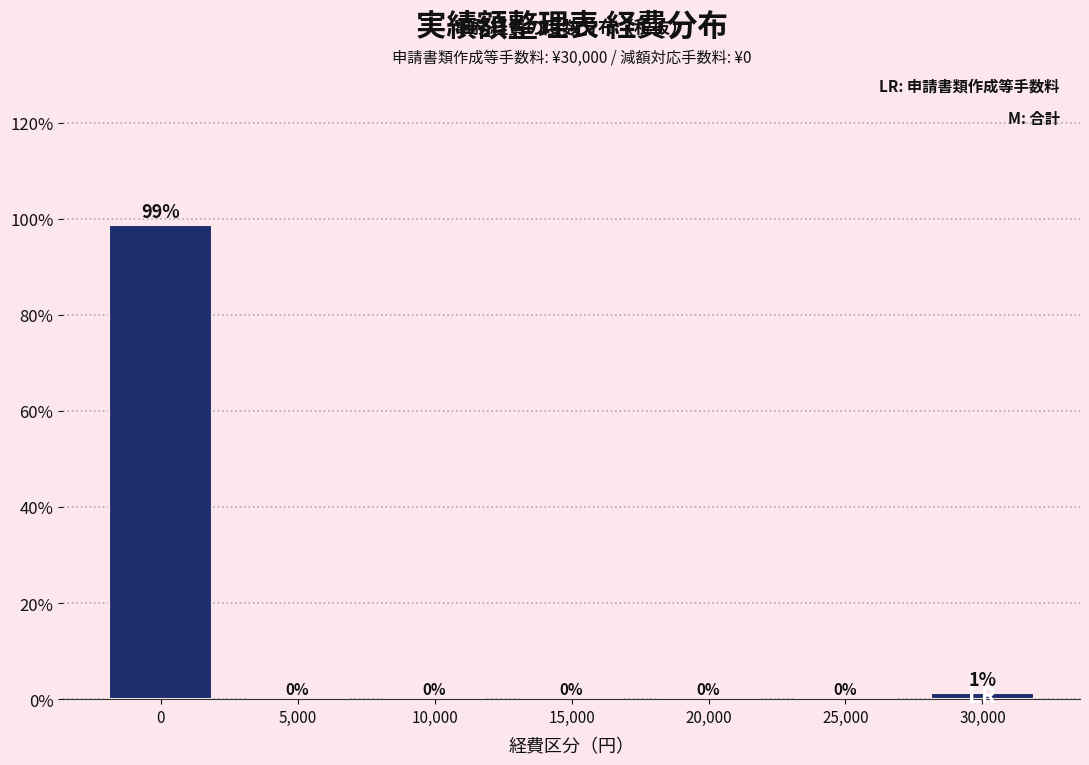

Where is the data nearest to the value 49?

30,000